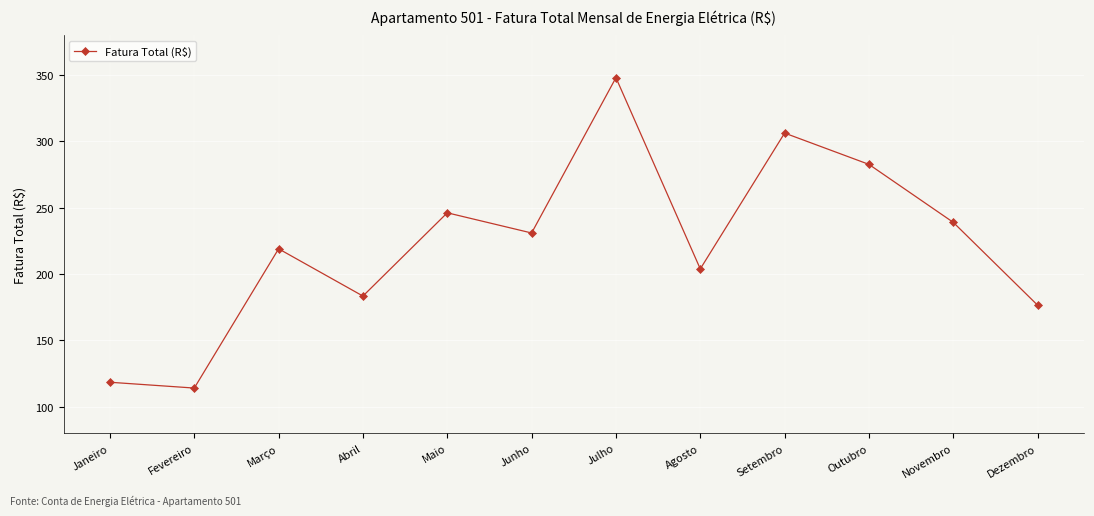

What is the label of the 10th point from the right?

Março